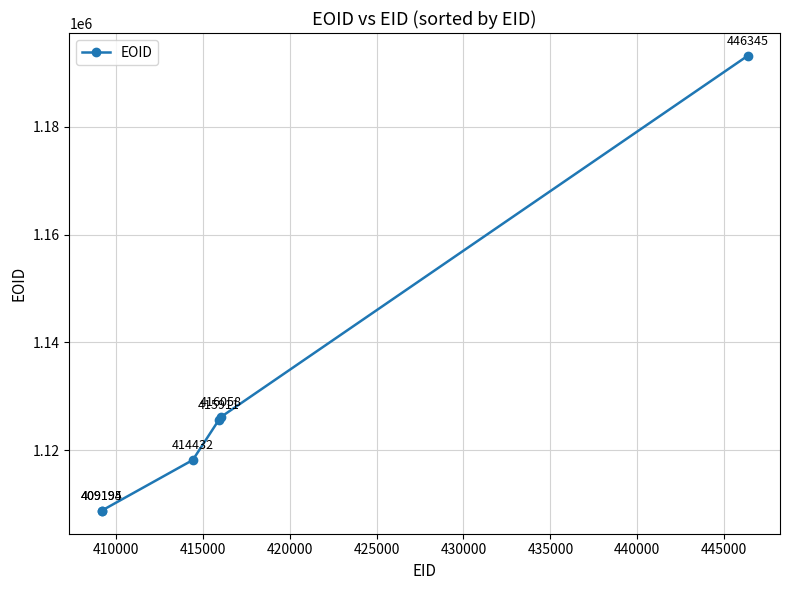

Reading left to right, what are all the values shown in this chart?

1108757	1108817	1118204	1125535	1126195	1193135